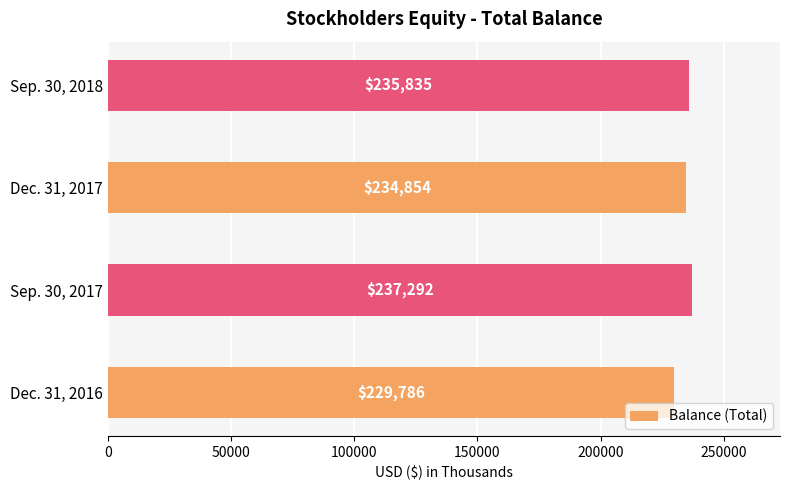

What is the difference between the second highest and minimum values?

6049